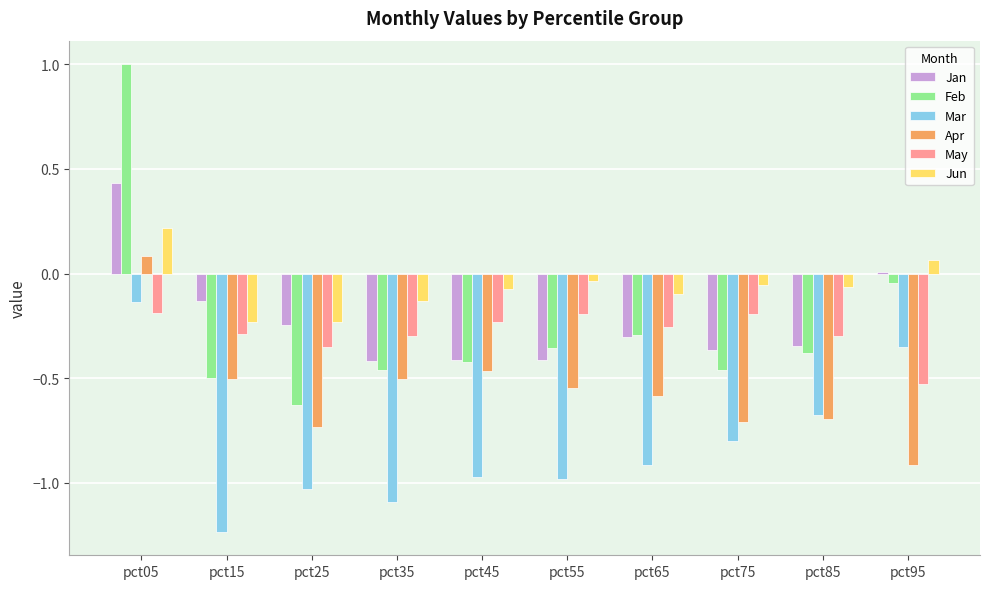

What is the sum of all Mar values?

-8.2